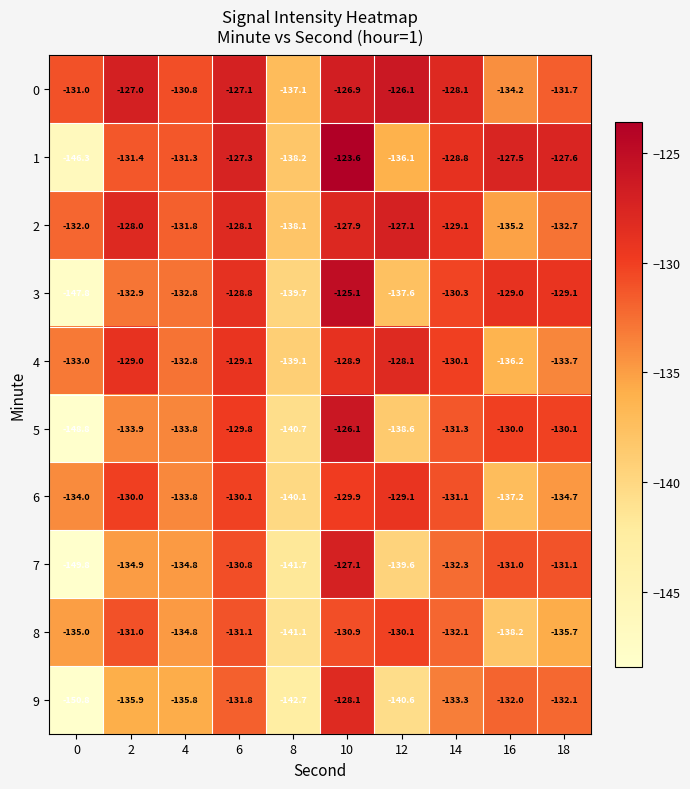

What is the sum of all 4 values?

-1320.0